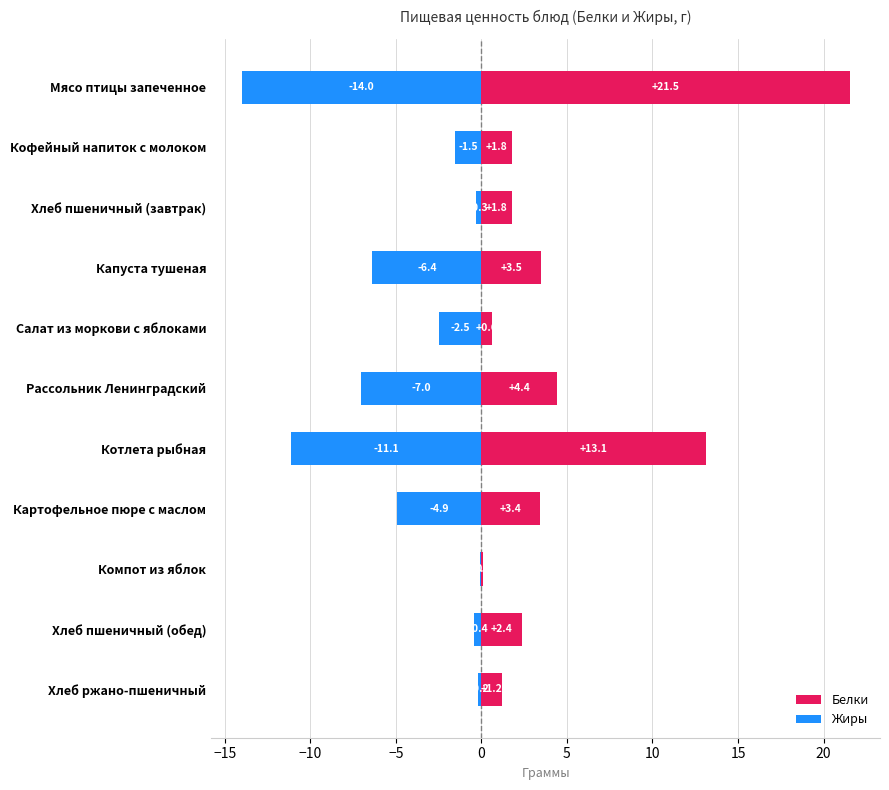

Is the value of Жиры at Салат из моркови с яблоками greater than the value of Белки at Котлета рыбная?

No